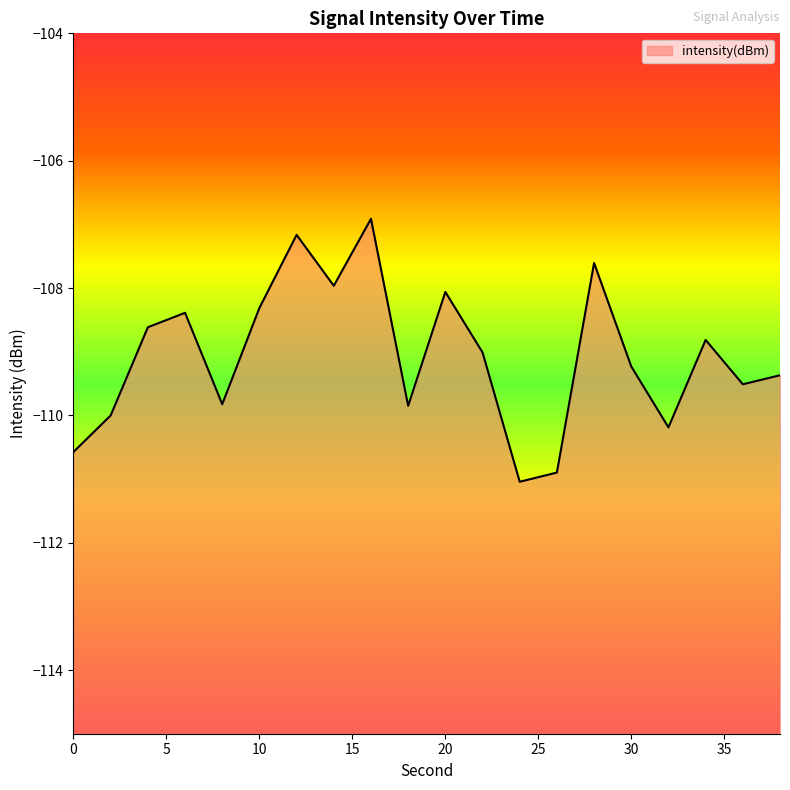

How many lines are shown in the chart?

1